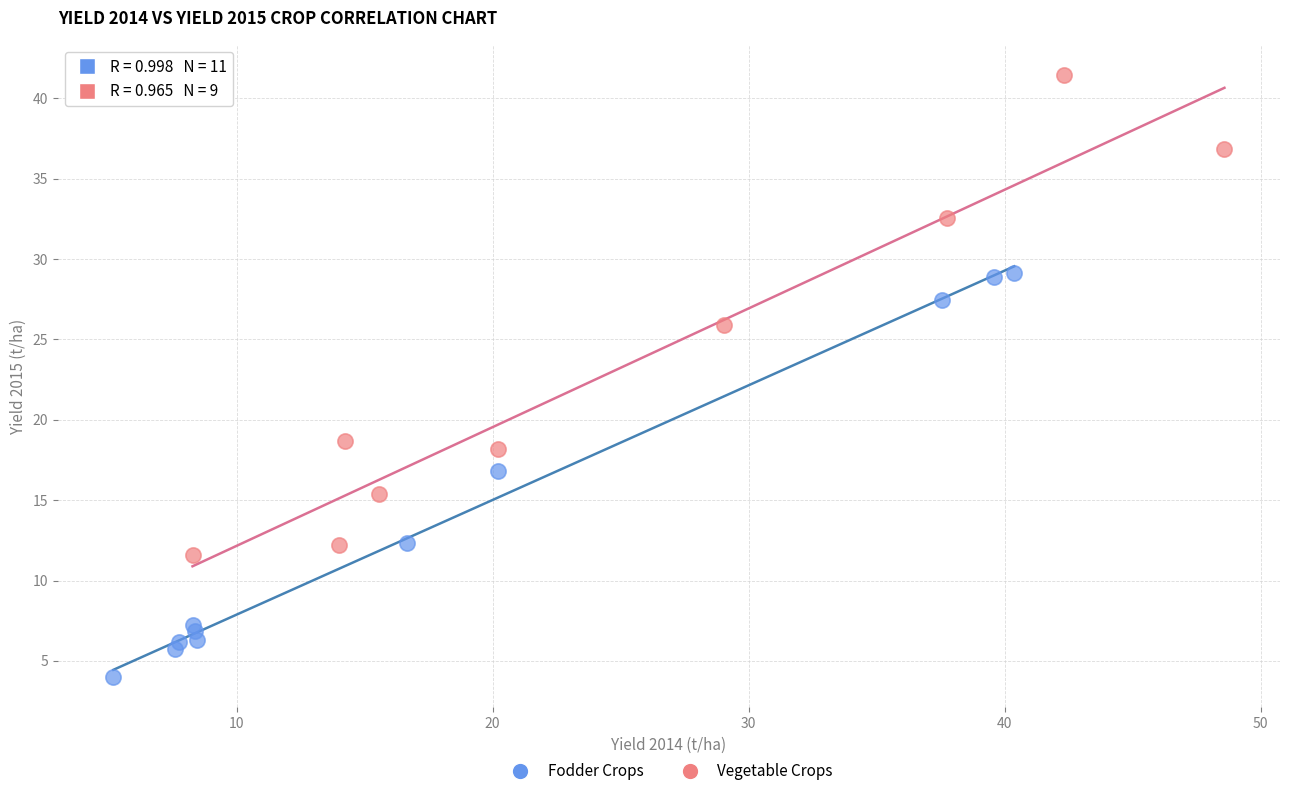

Which series has the widest spread of Y values?

Vegetable Crops